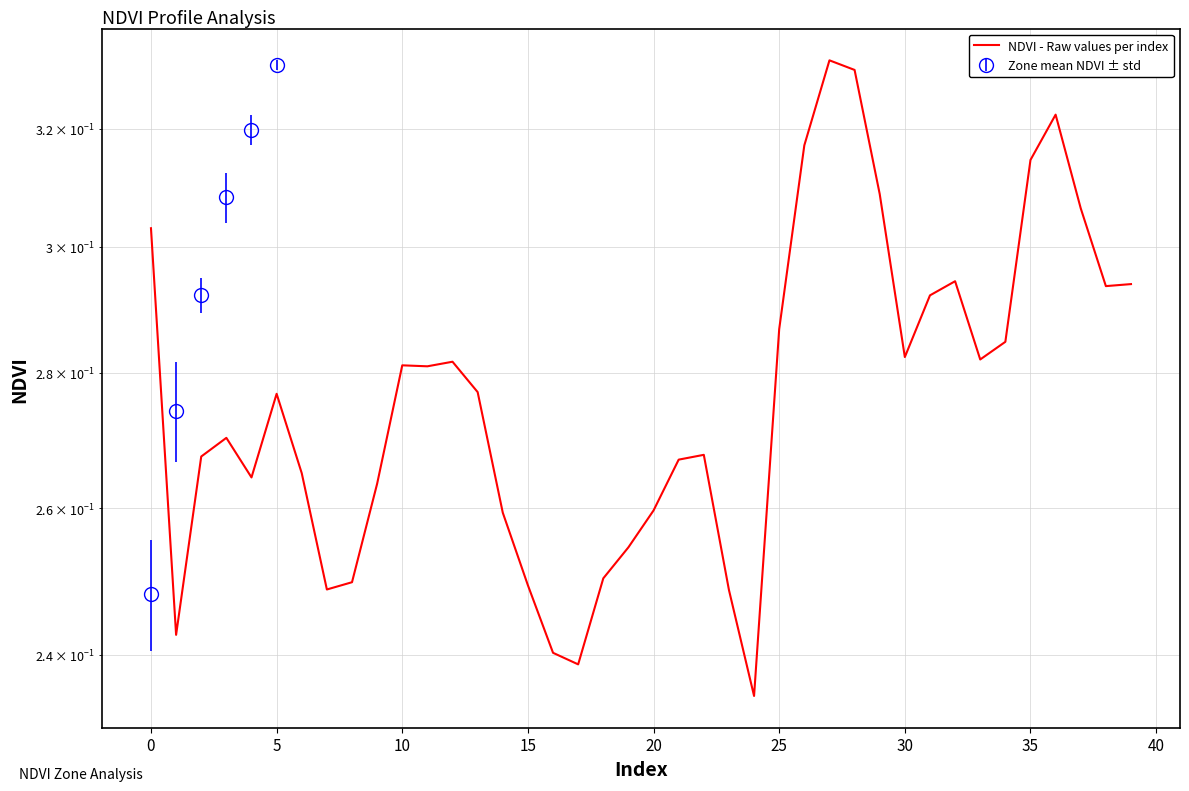

What is the label of the 19th point from the right?

21